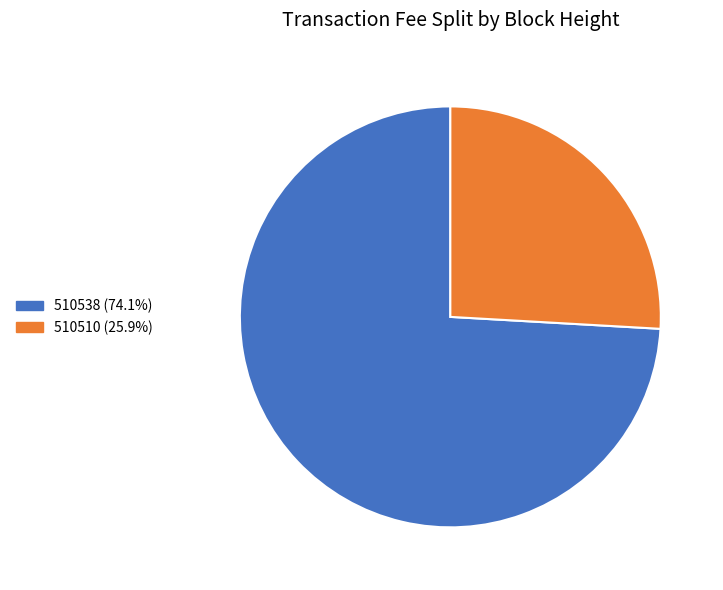

Is there a majority slice in this chart?

Yes